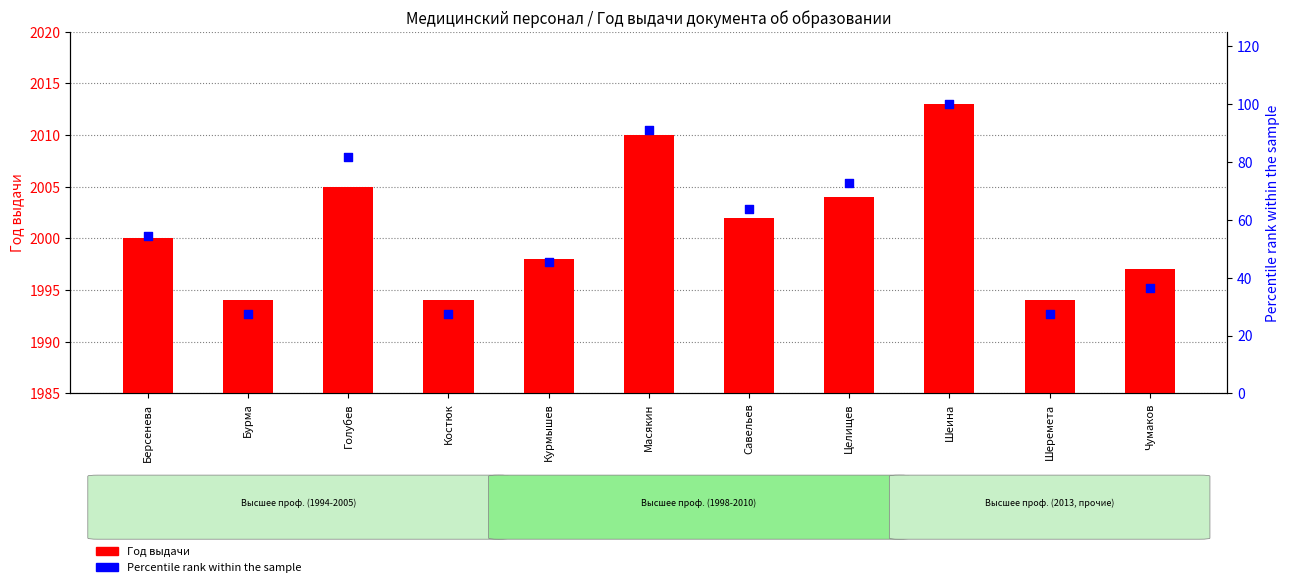

What are all the series names shown in the legend?

Год выдачи, Percentile rank within the sample